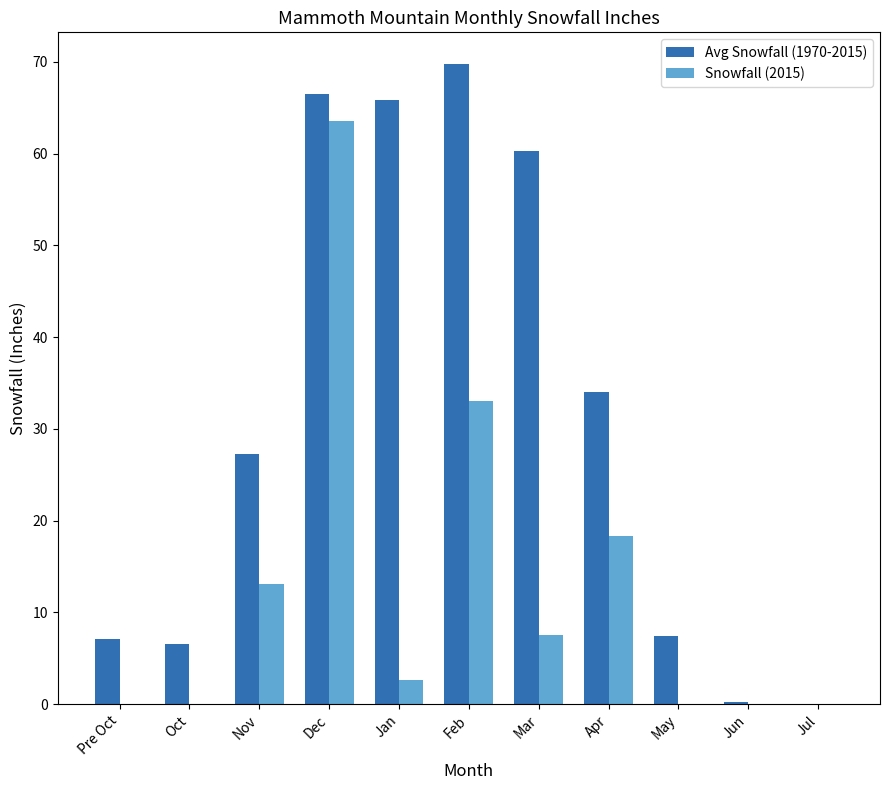

What is the difference between the Snowfall (2015) values at May and Dec?

63.5